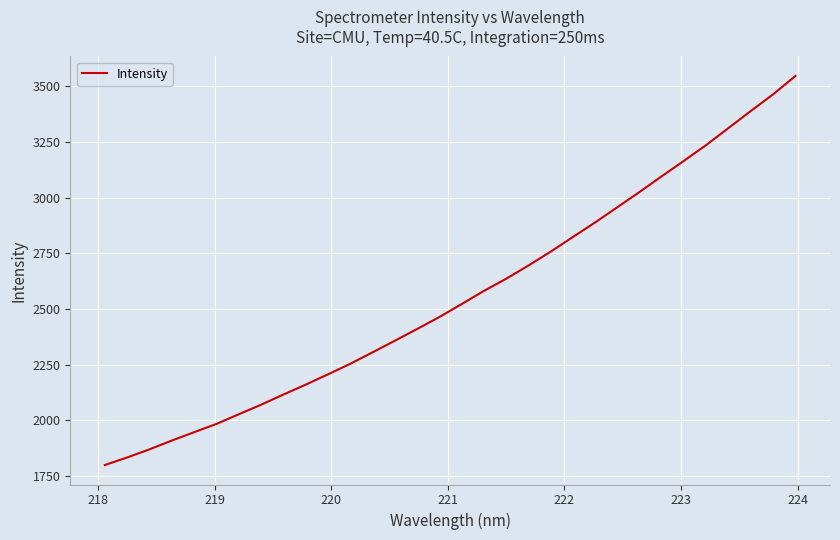

What is the greatest value displayed?

3546.0